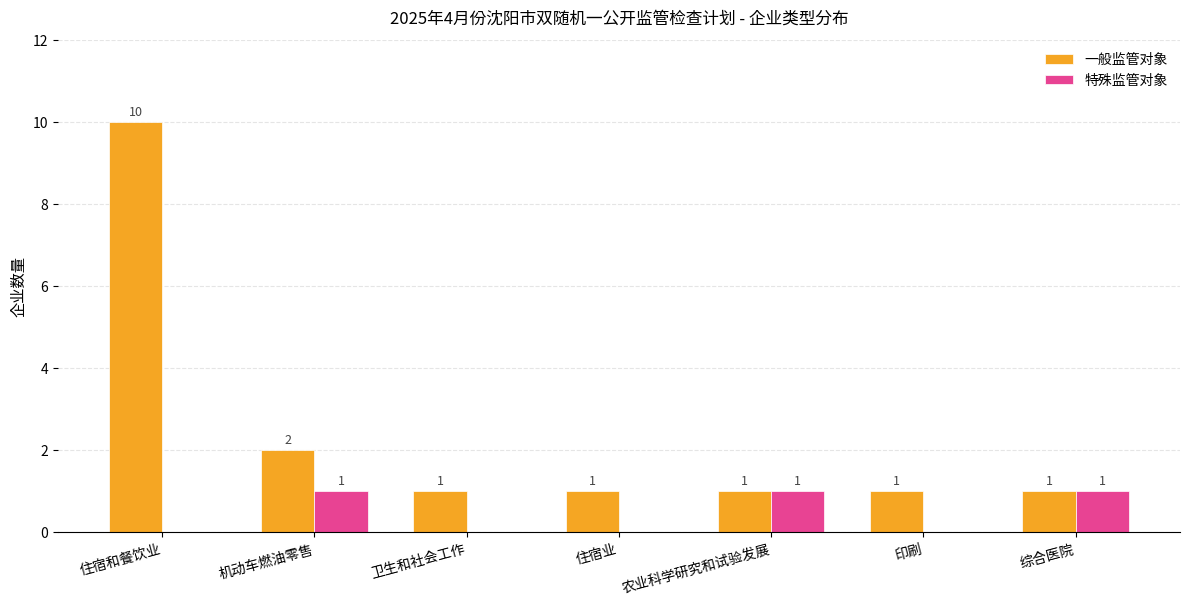

At which category is the sum across all series the highest?

住宿和餐饮业